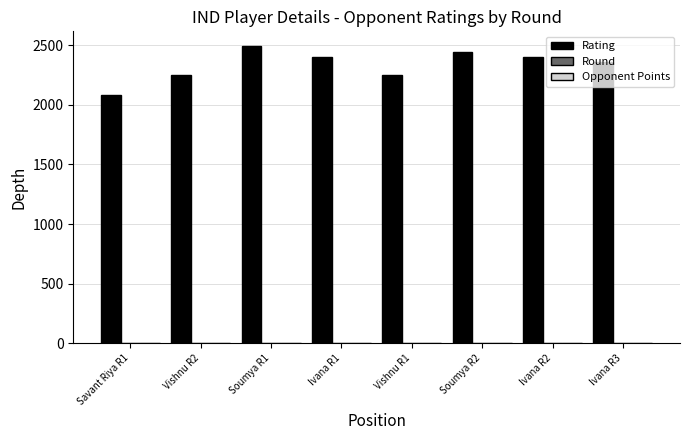

How many groups of bars are there?

8